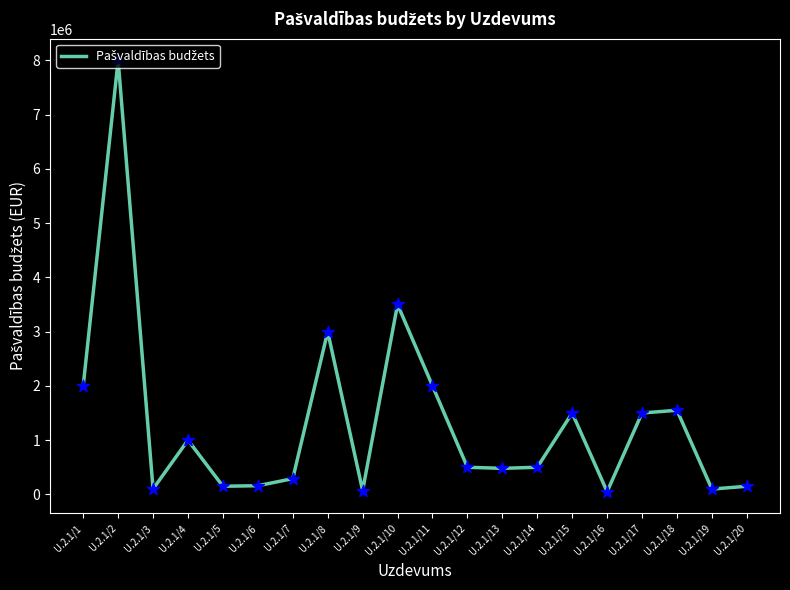

What is the ratio of the value at U.2.1/10 to the value at U.2.1/3?

35.0